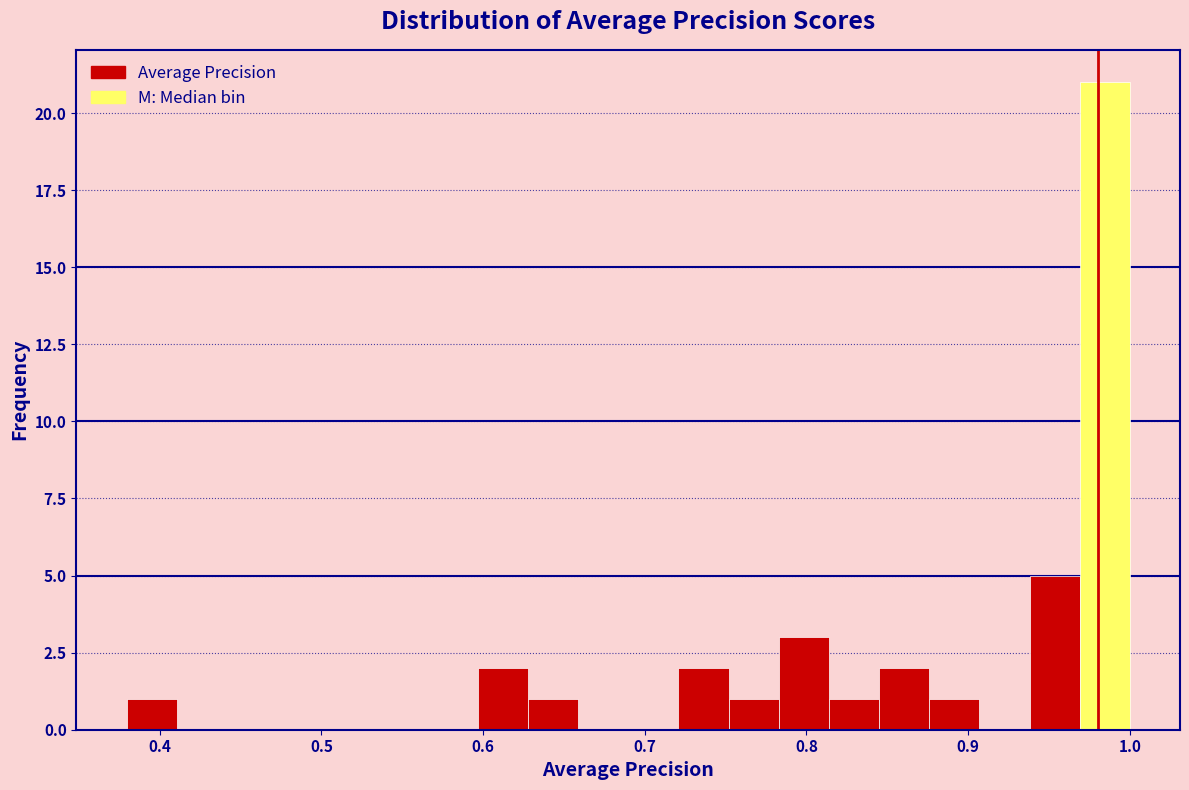

Around what value on the x-axis is the tallest bar? Give the approximate position of its centre, as read against the axis.

0.98